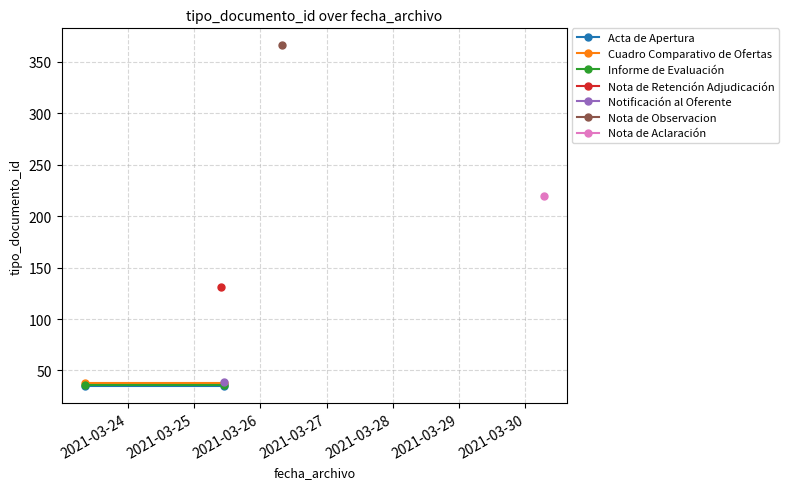

The Informe de Evaluación series shows 36 at 2021-03-24. True or false?

True